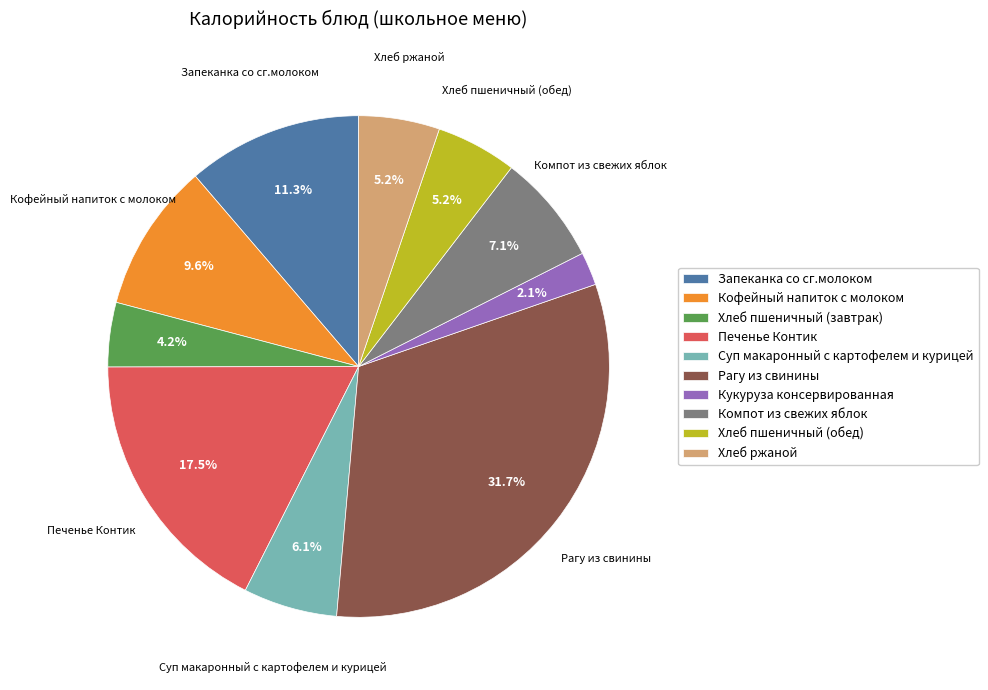

Between Суп макаронный с картофелем и курицей and Рагу из свинины, which is larger?

Рагу из свинины